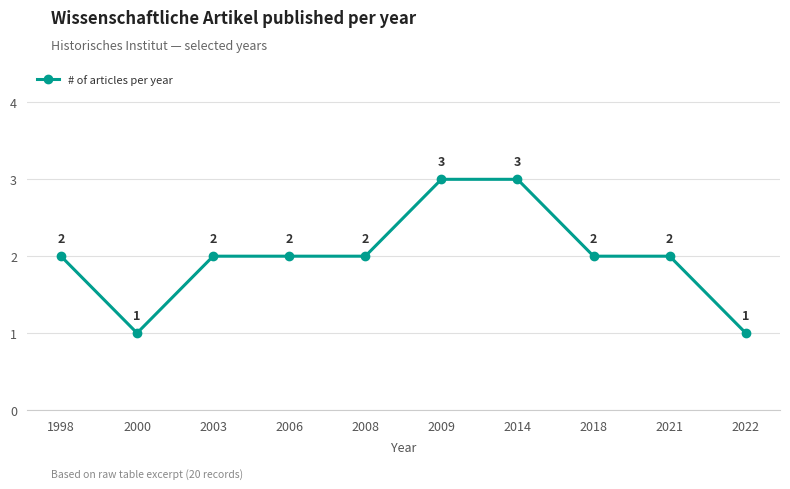

Approximately how many times larger is the value at 2003 compared to 2021?

1.0